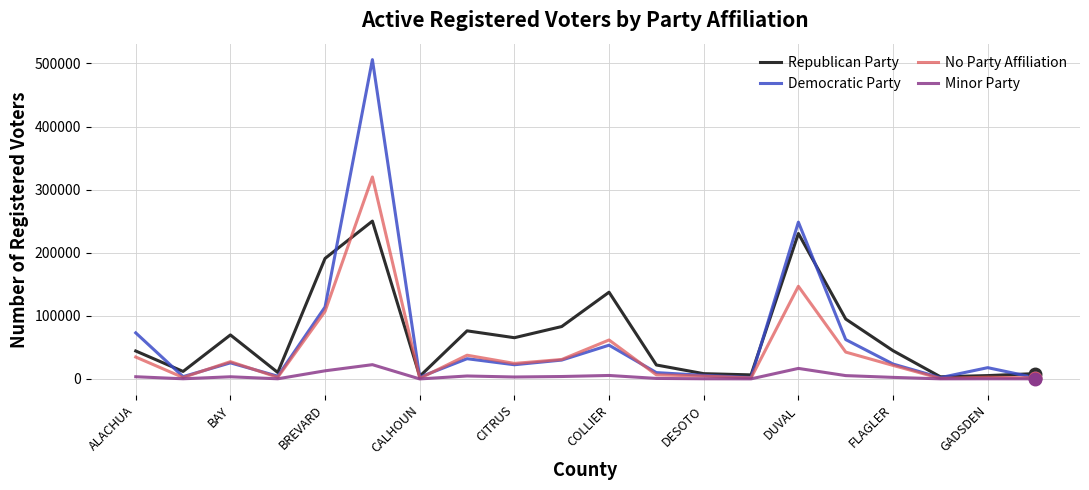

List the series in order of their peak value, highest first.

Democratic Party, No Party Affiliation, Republican Party, Minor Party